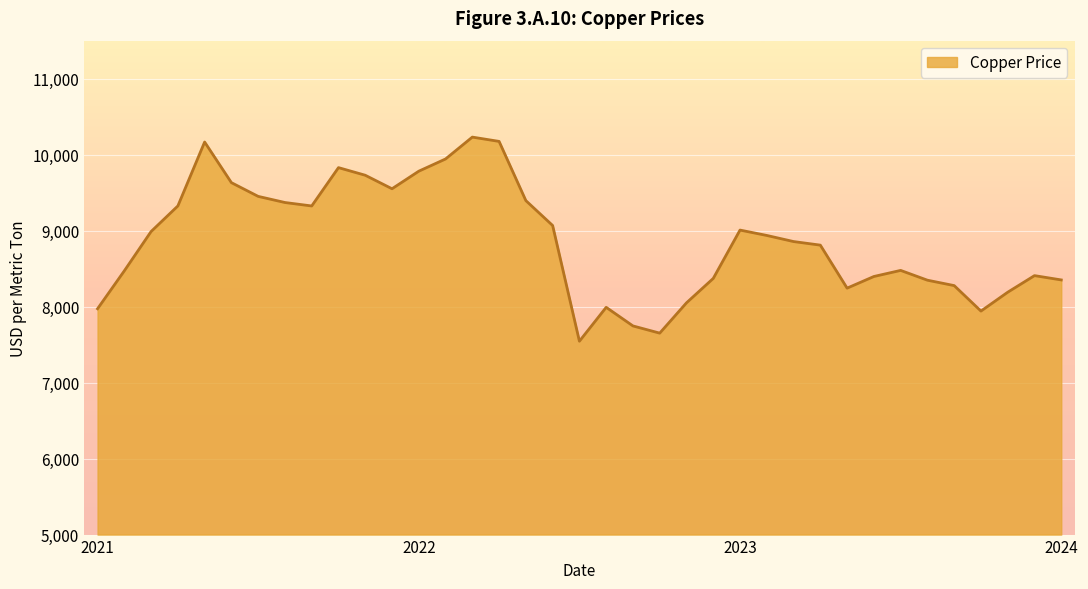

What is the difference between the maximum and minimum values?

2686.1